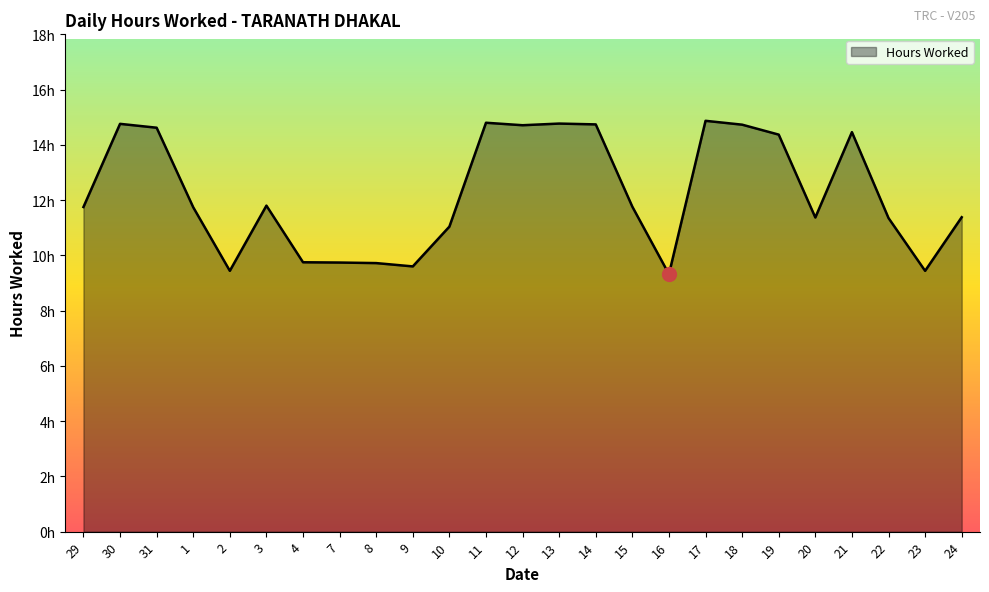

What position from the right is 19?

6